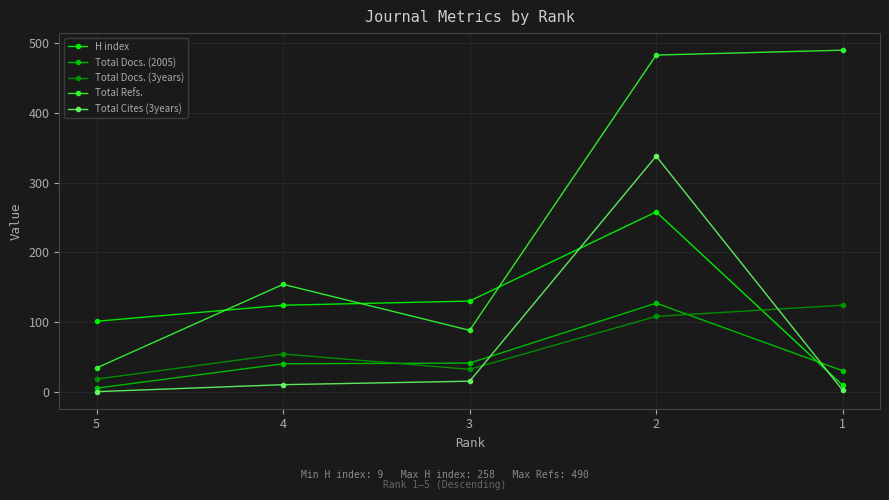

What is the difference between the Total Refs. values at 5 and 1?

456